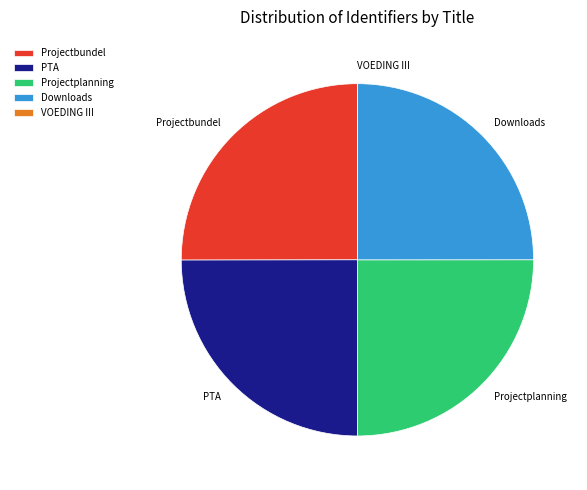

Does Projectbundel account for over 50% of the chart?

No